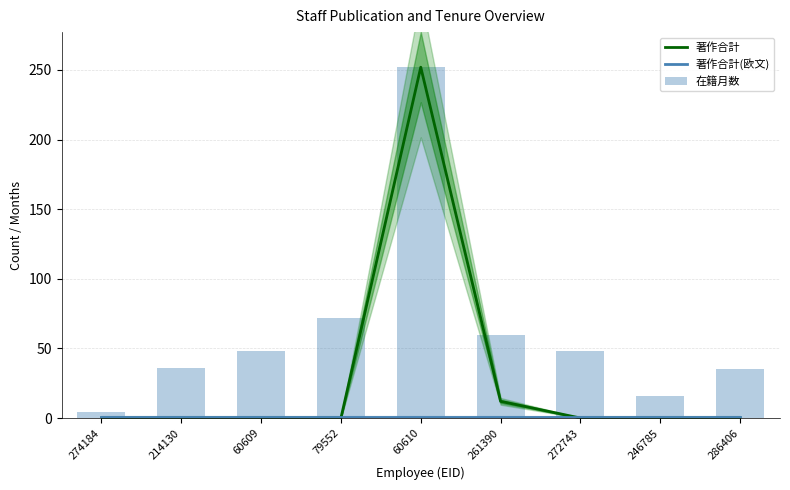

What is the approximate value of 著作合計(欧文) at 60609?

0.5